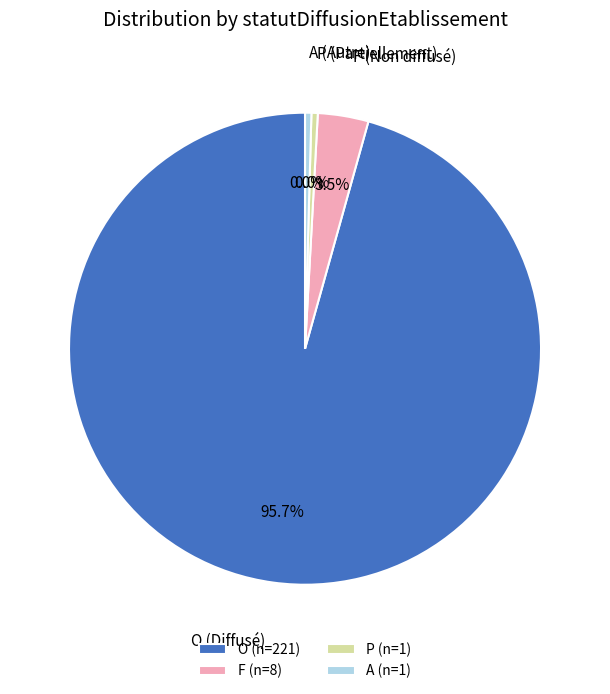

What percentage is NOT represented by P?

99.6%